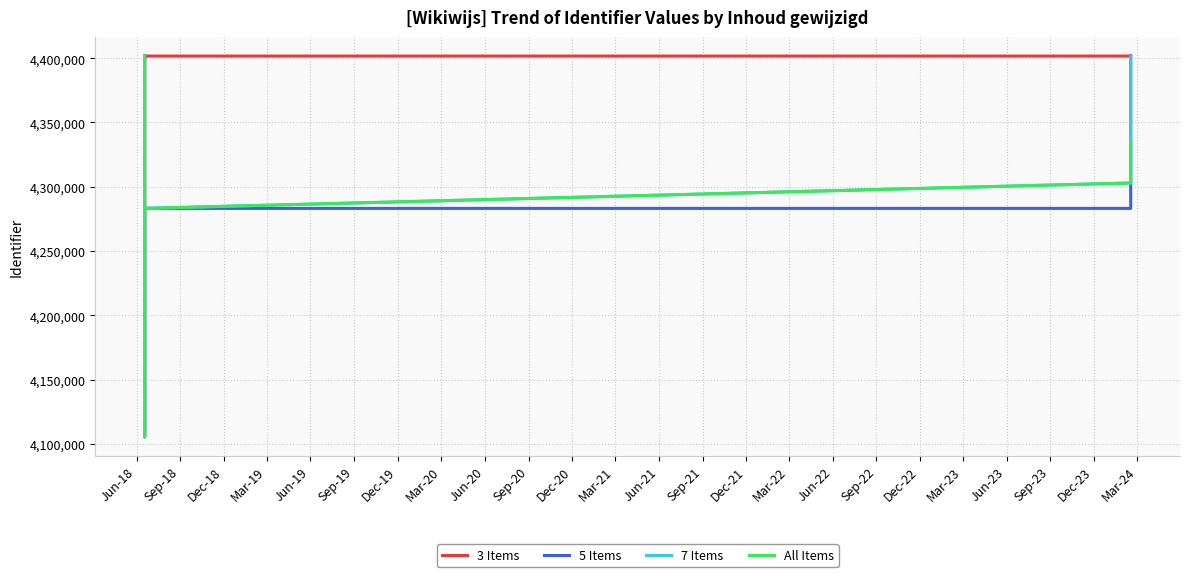

How many interior local valleys does the All Items series have?

1